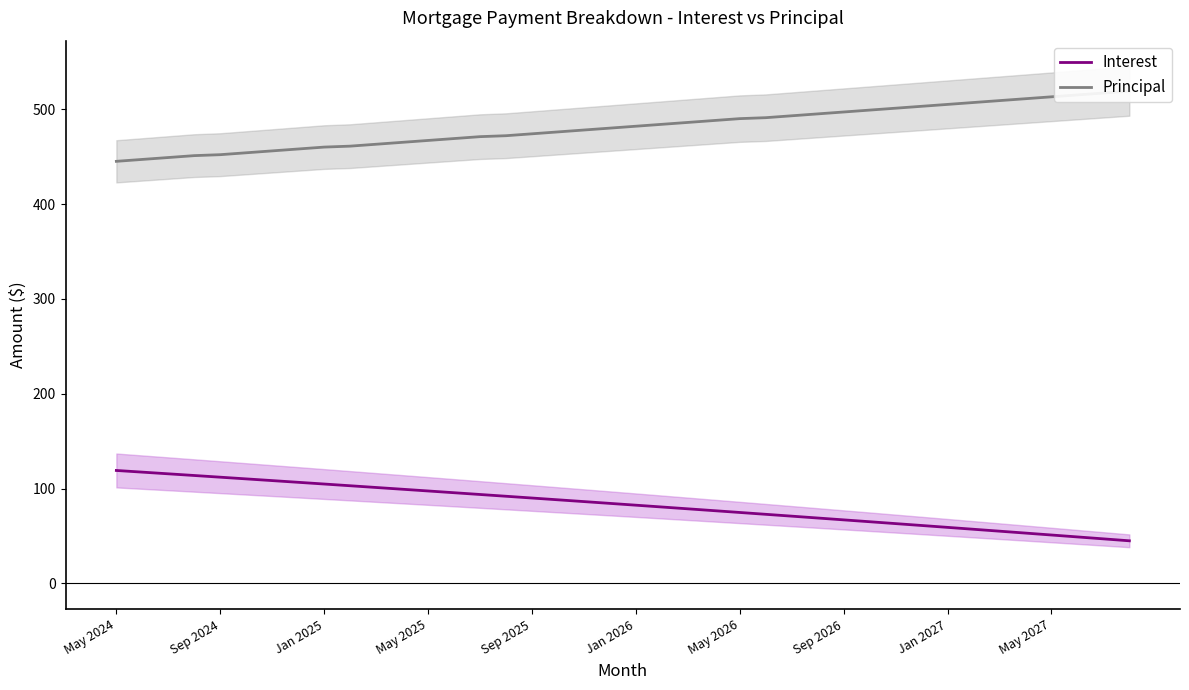

At which label does Interest first exceed 84?

May 2024